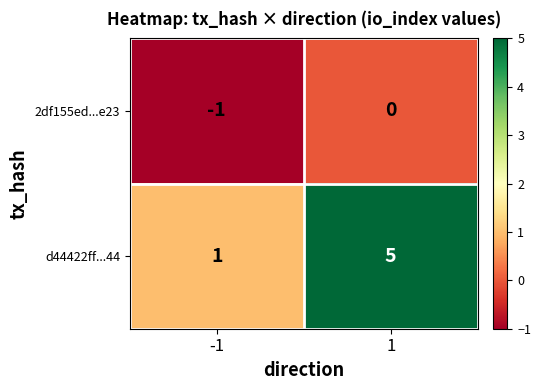

Which series has the largest total across all categories?

d44422ff...44